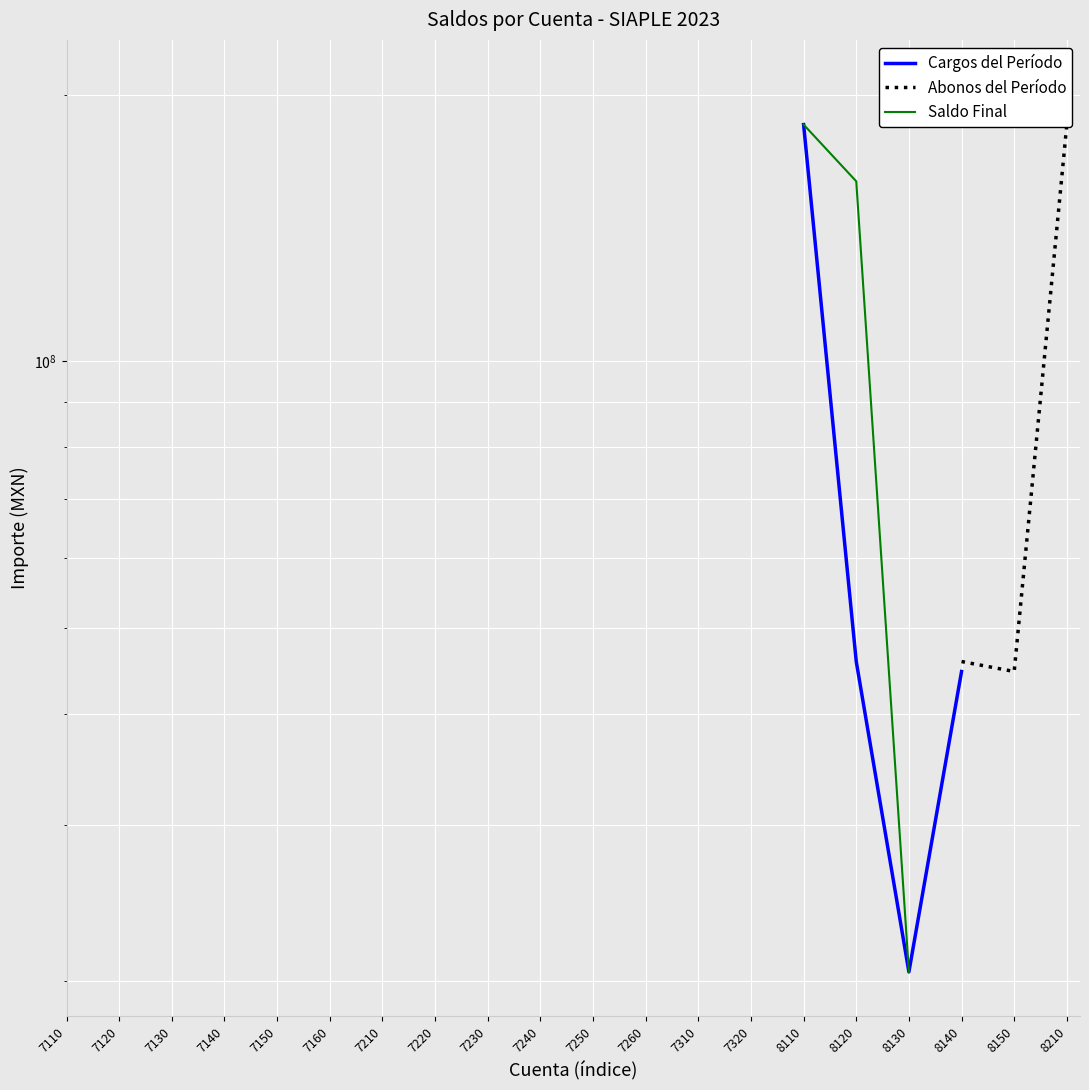

True or false: Cargos del Período and Saldo Final intersect in this chart.

False